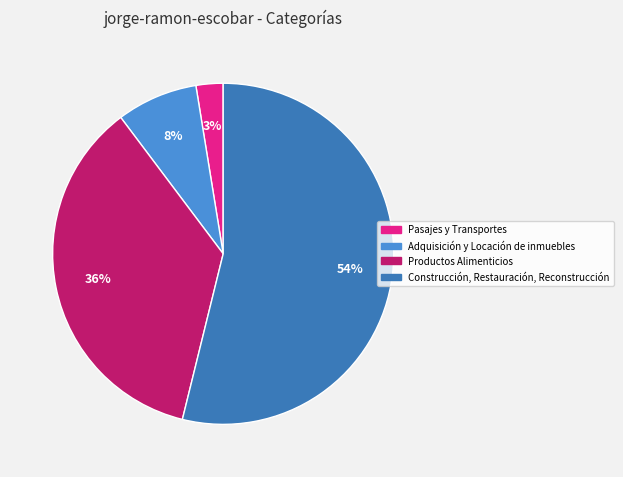

What is the smallest slice in the pie chart?

Pasajes y Transportes